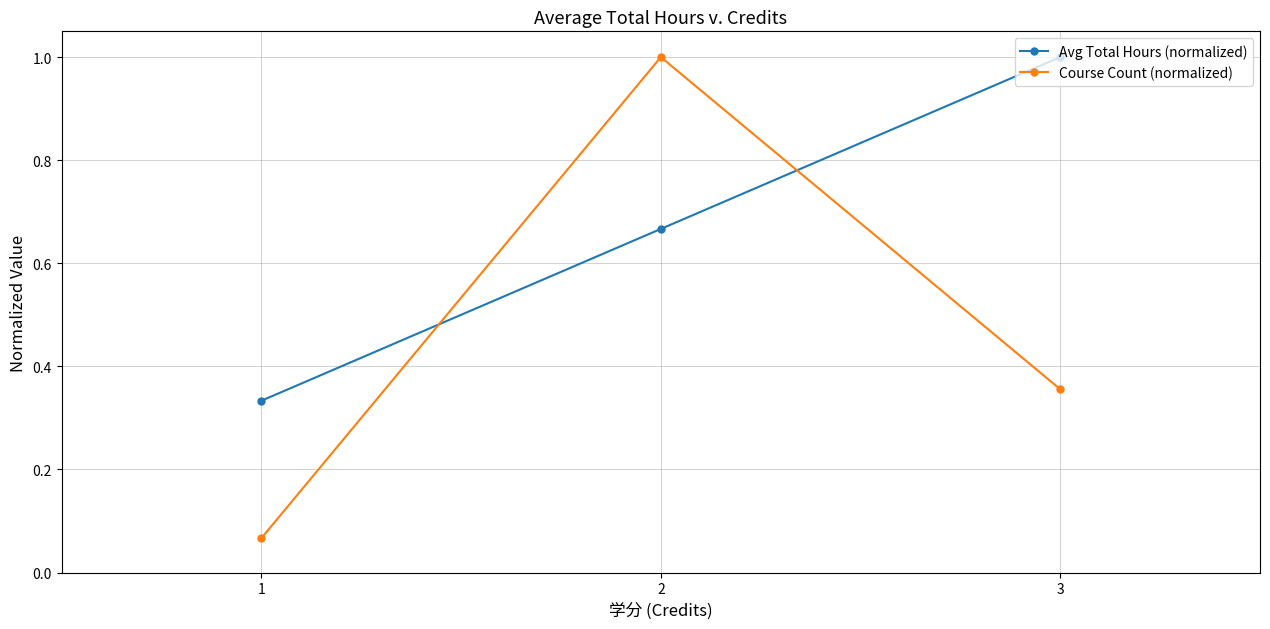

Is it true that Course Count (normalized) equals 0.6 at 3?

False